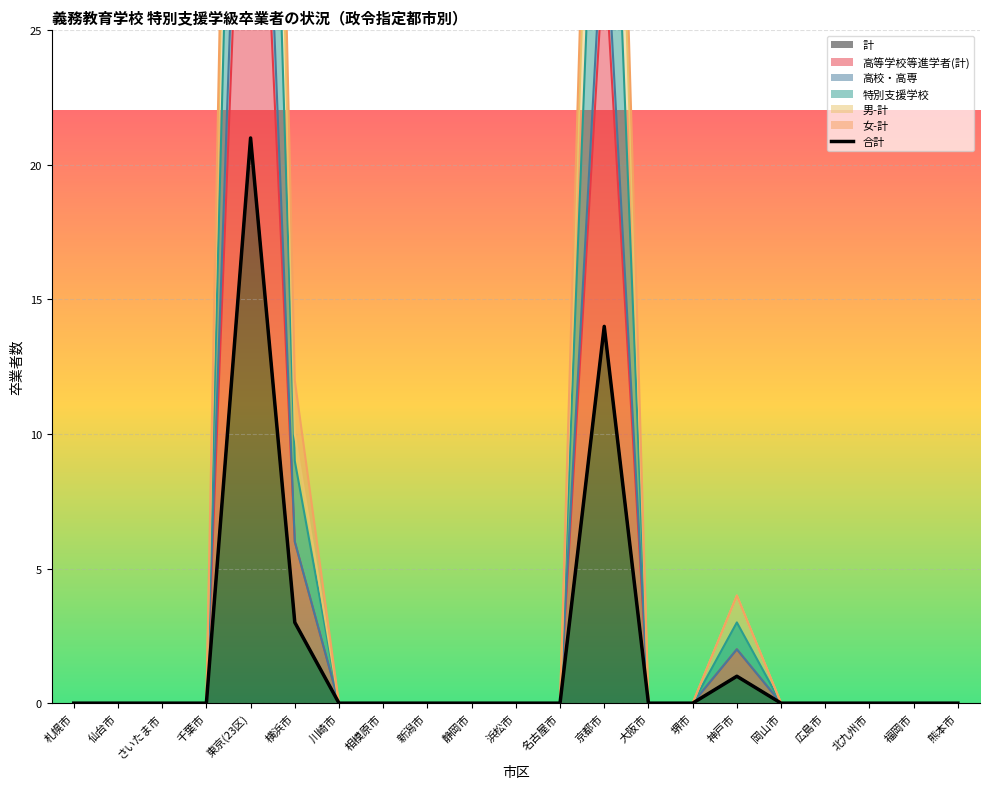

Reading left to right, transcribe all the data shown in this chart.

0	0	0	0	21	3	0	0	0	0	0	0	14	0	0	1	0	0	0	0	0